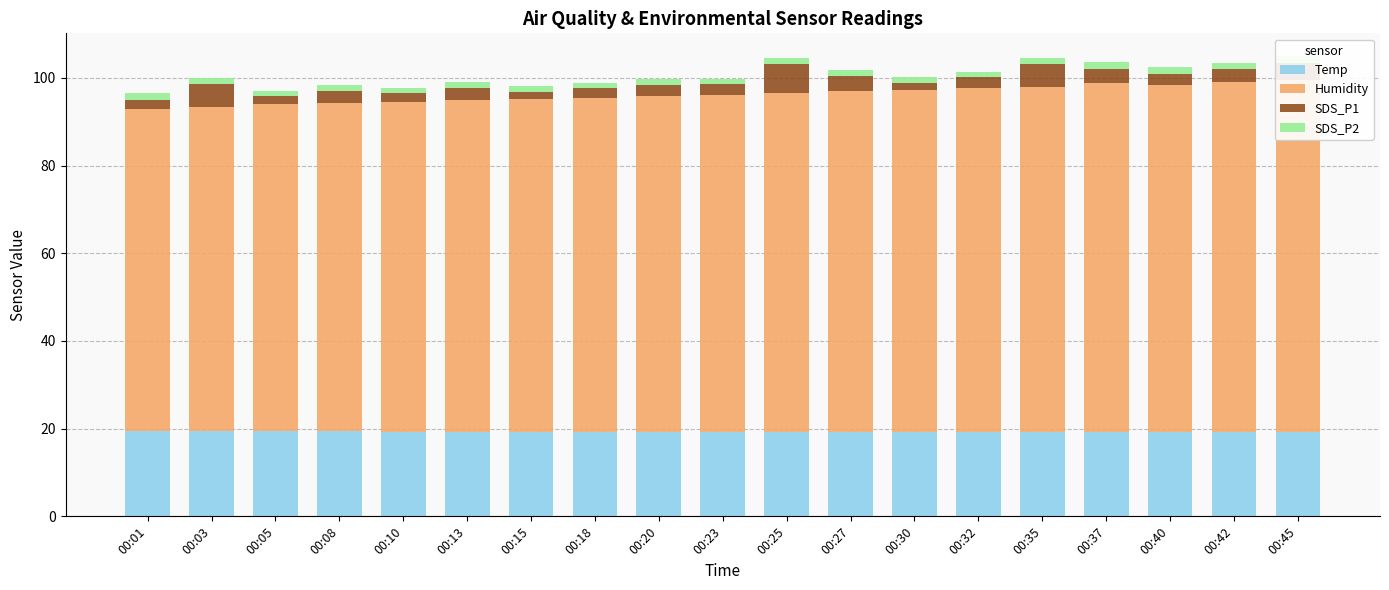

What are all the series names shown in the legend?

Temp, Humidity, SDS_P1, SDS_P2